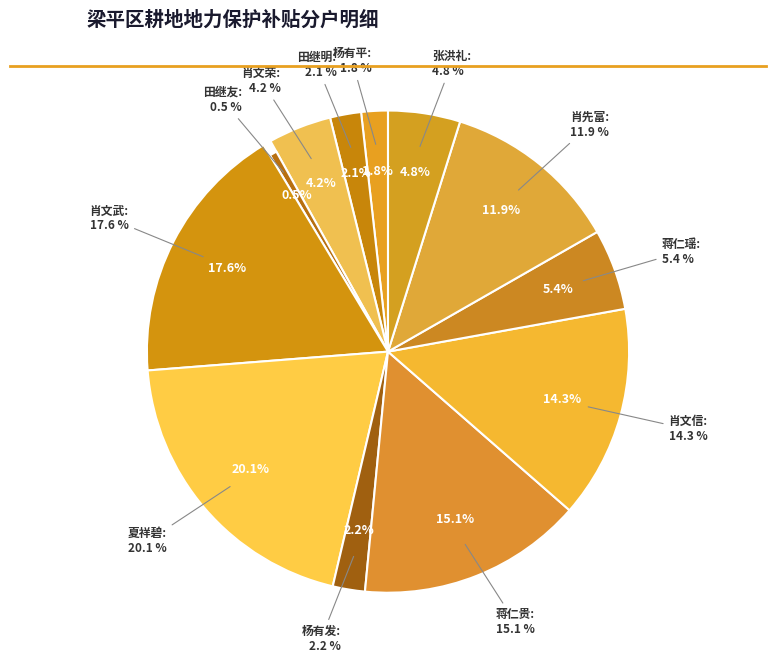

Combined, do 肖文信 and 蒋仁贵 account for over 50%?

No